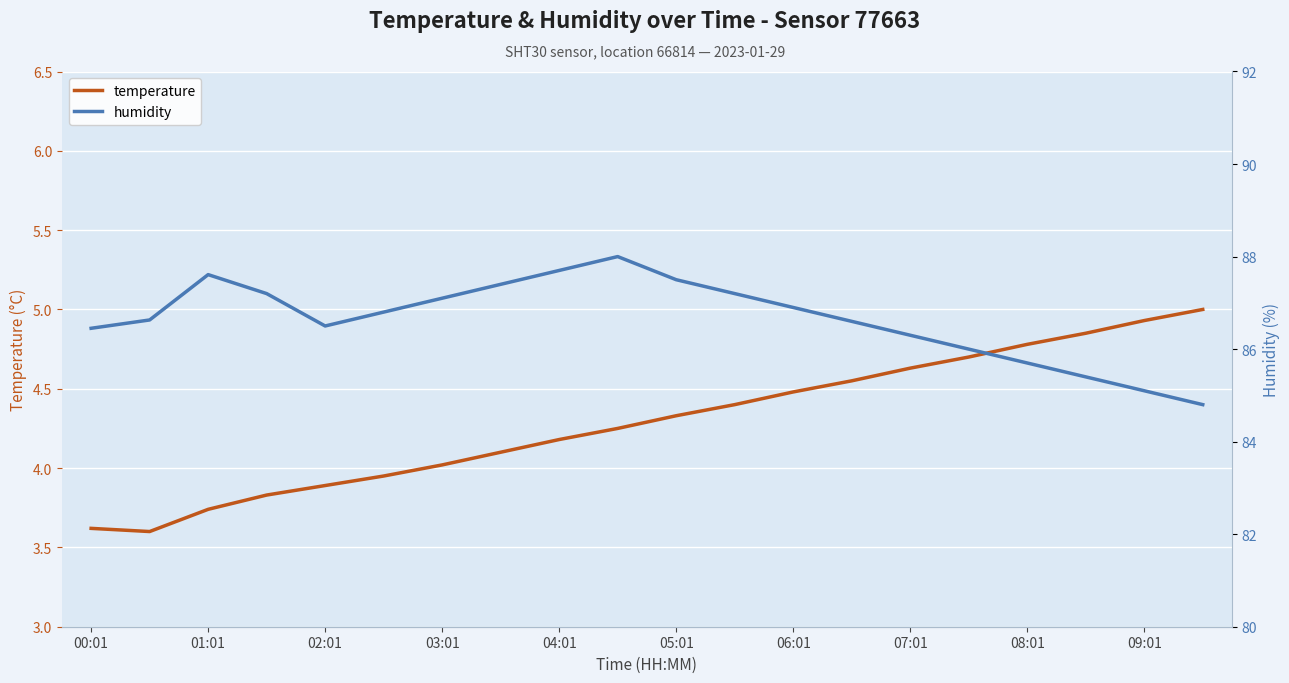

What is the value of the temperature point at the 3rd from the left?

3.7